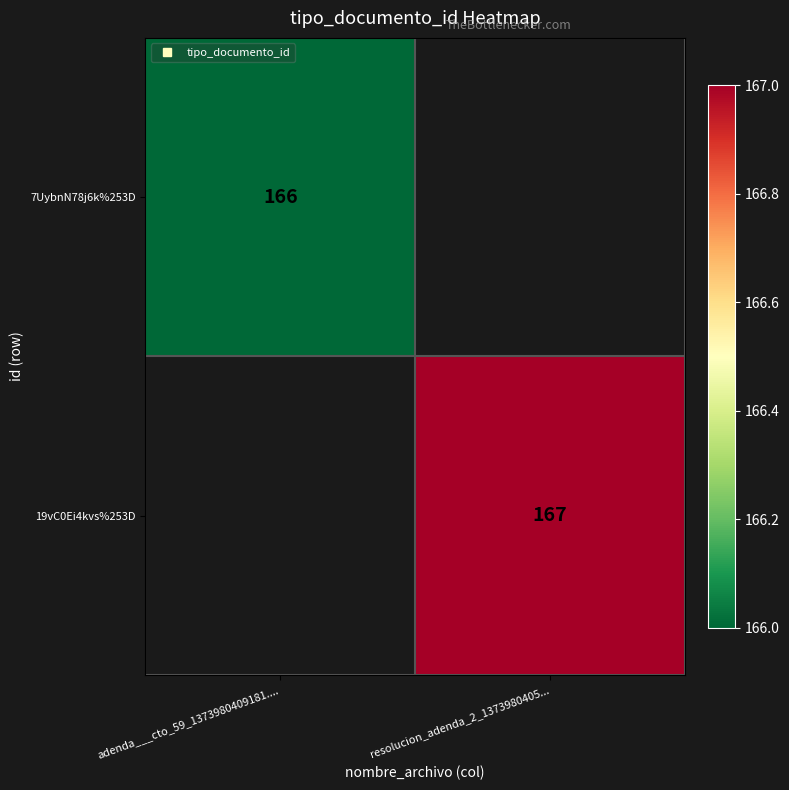

Count the number of data series in this chart.

2